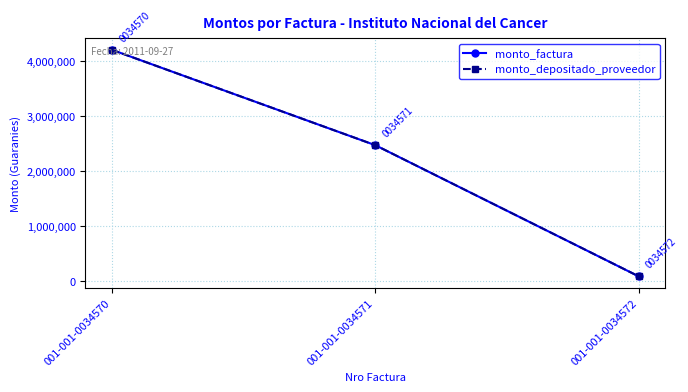

List the series in order of their peak value, lowest first.

monto_factura, monto_depositado_proveedor